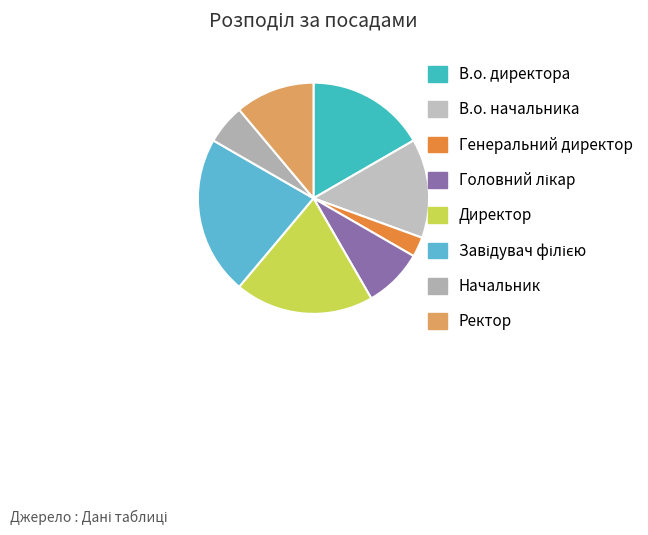

Combined, do Начальник and В.о. начальника account for over 50%?

No